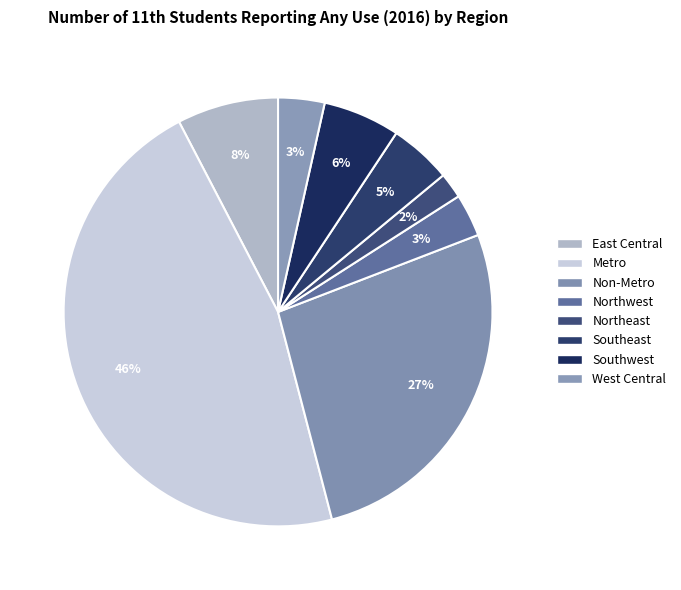

Is the sum of Metro and West Central greater than half?

No